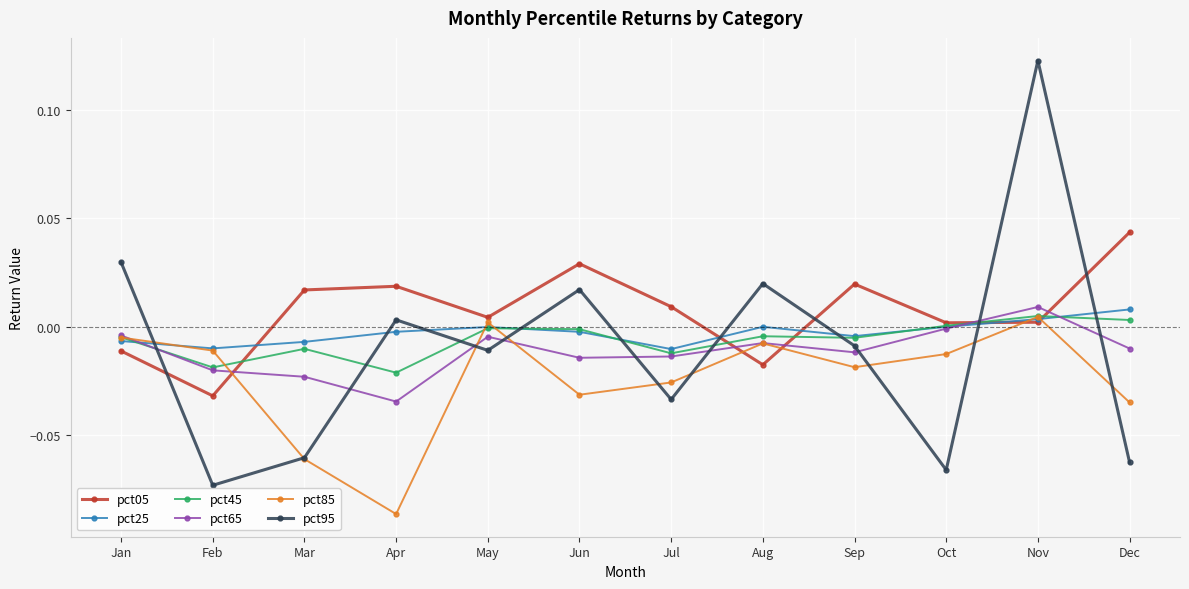

Which category has the lowest value in the pct95 series?

Feb